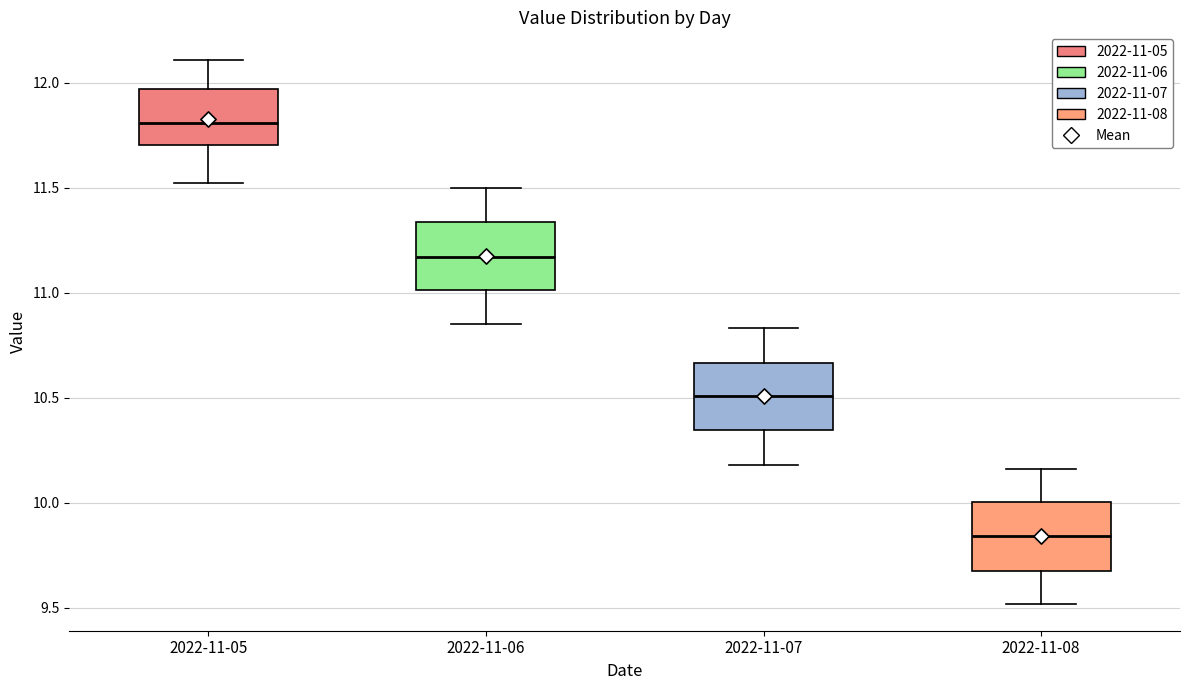

Which box has the highest median line?

2022-11-05